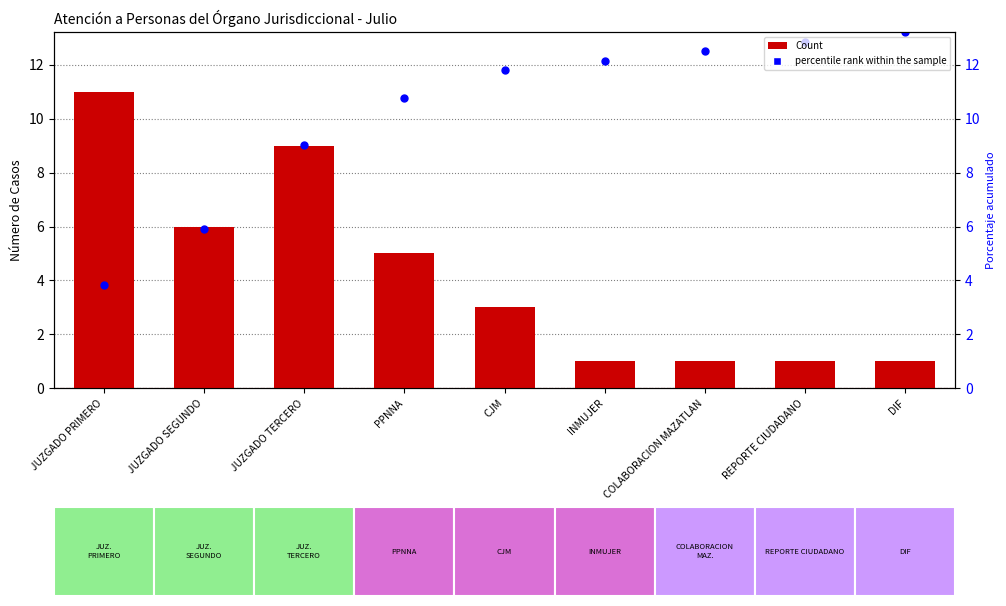

Which series has the largest Y range (max minus min)?

Count